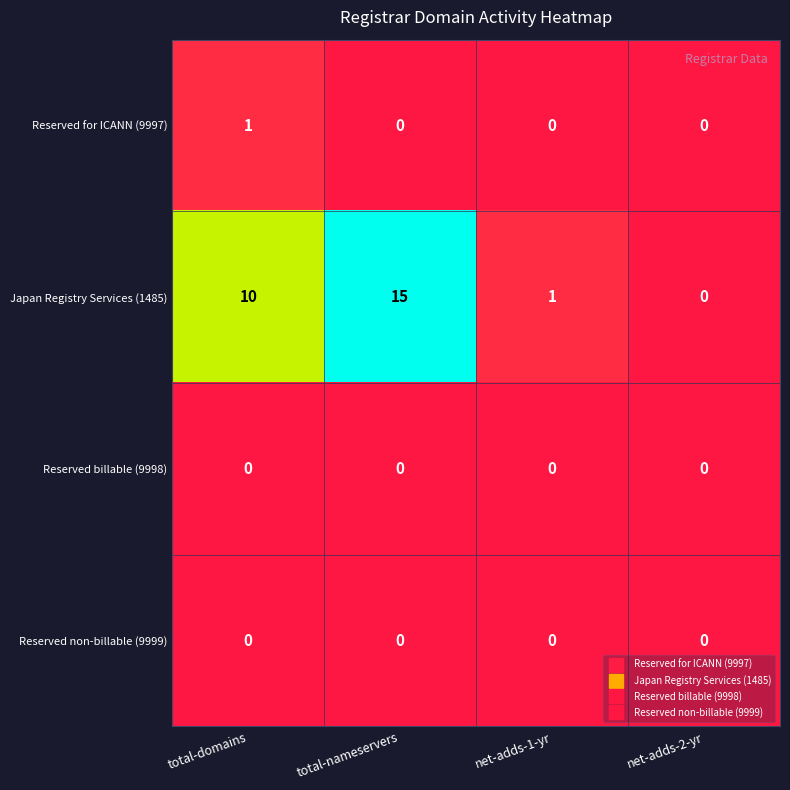

Which label corresponds to the largest value in the chart?

total-nameservers